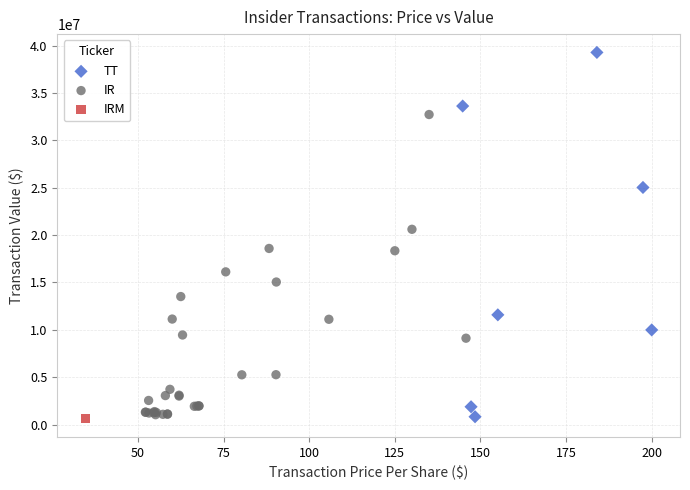

What are all the series names shown in the legend?

TT, IR, IRM